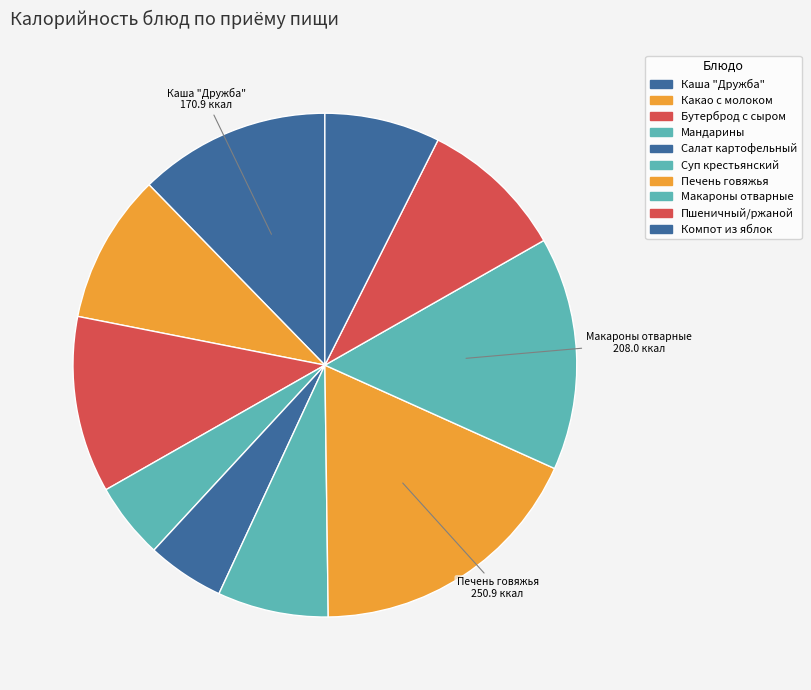

How many segments does this pie chart have?

10